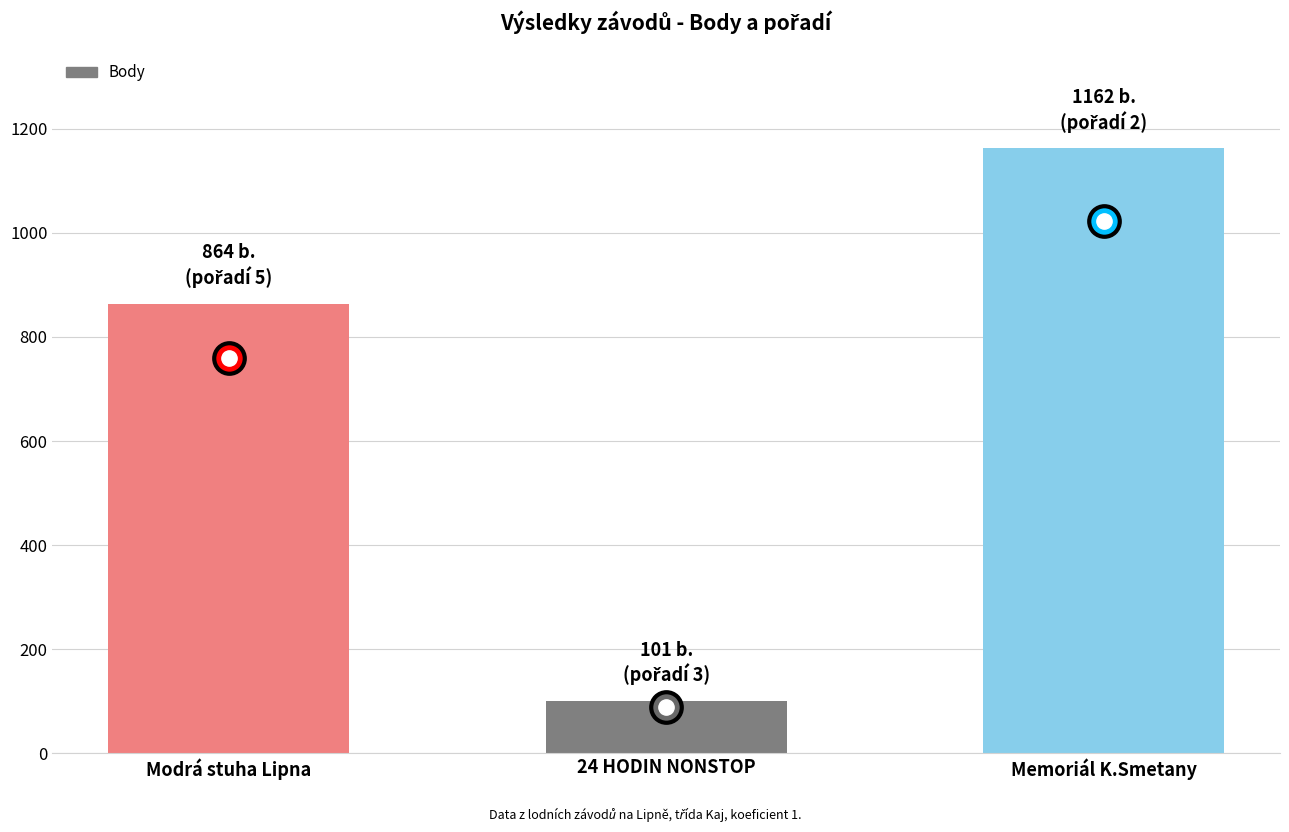

How many data points are less than 864?

1